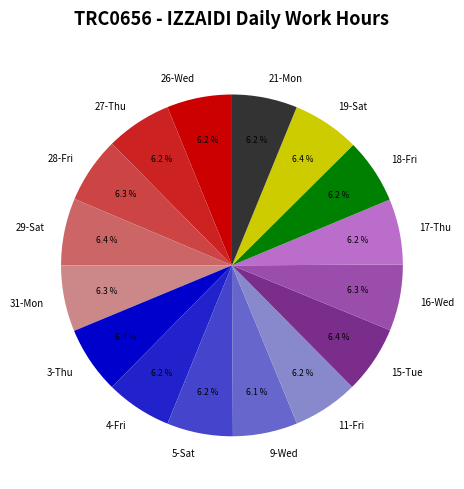

Does 26-Wed represent more than half of the total?

No